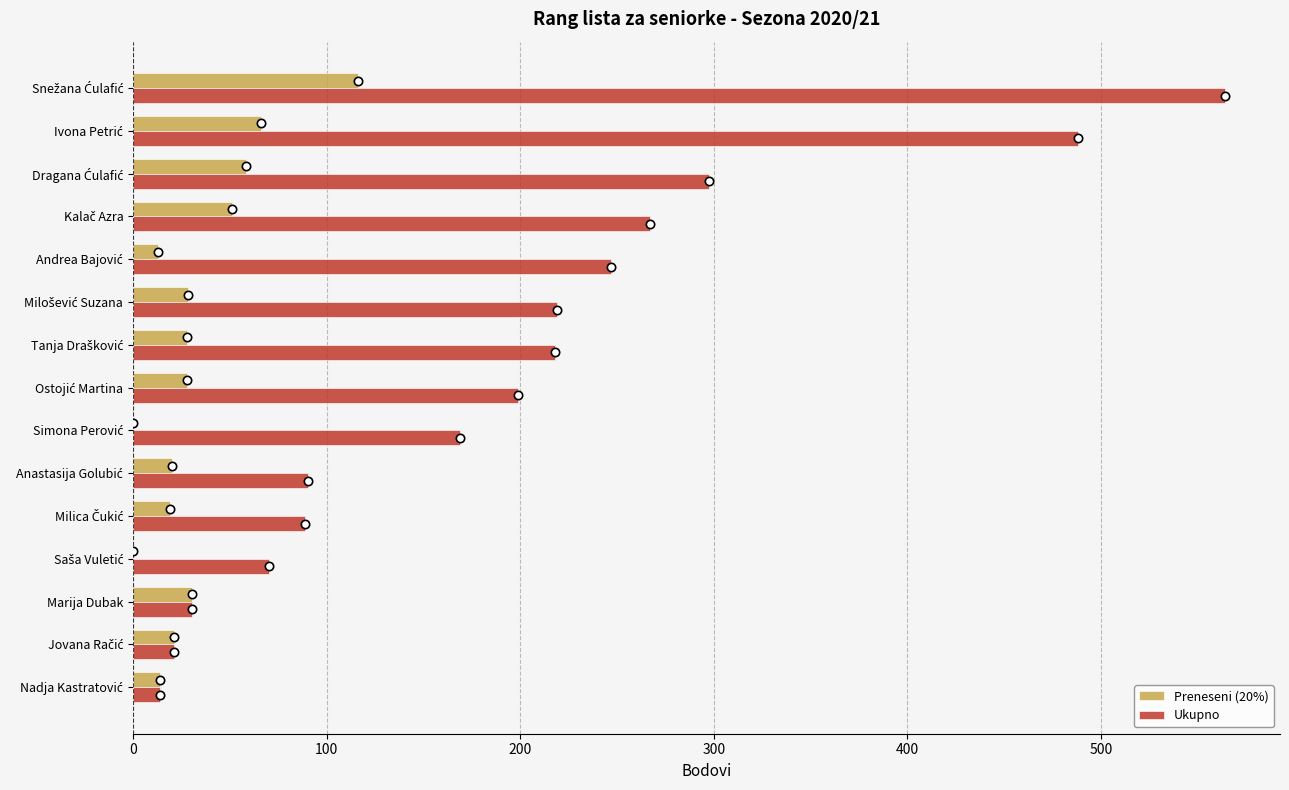

What is the sum of all Preneseni (20%) values?

494.1